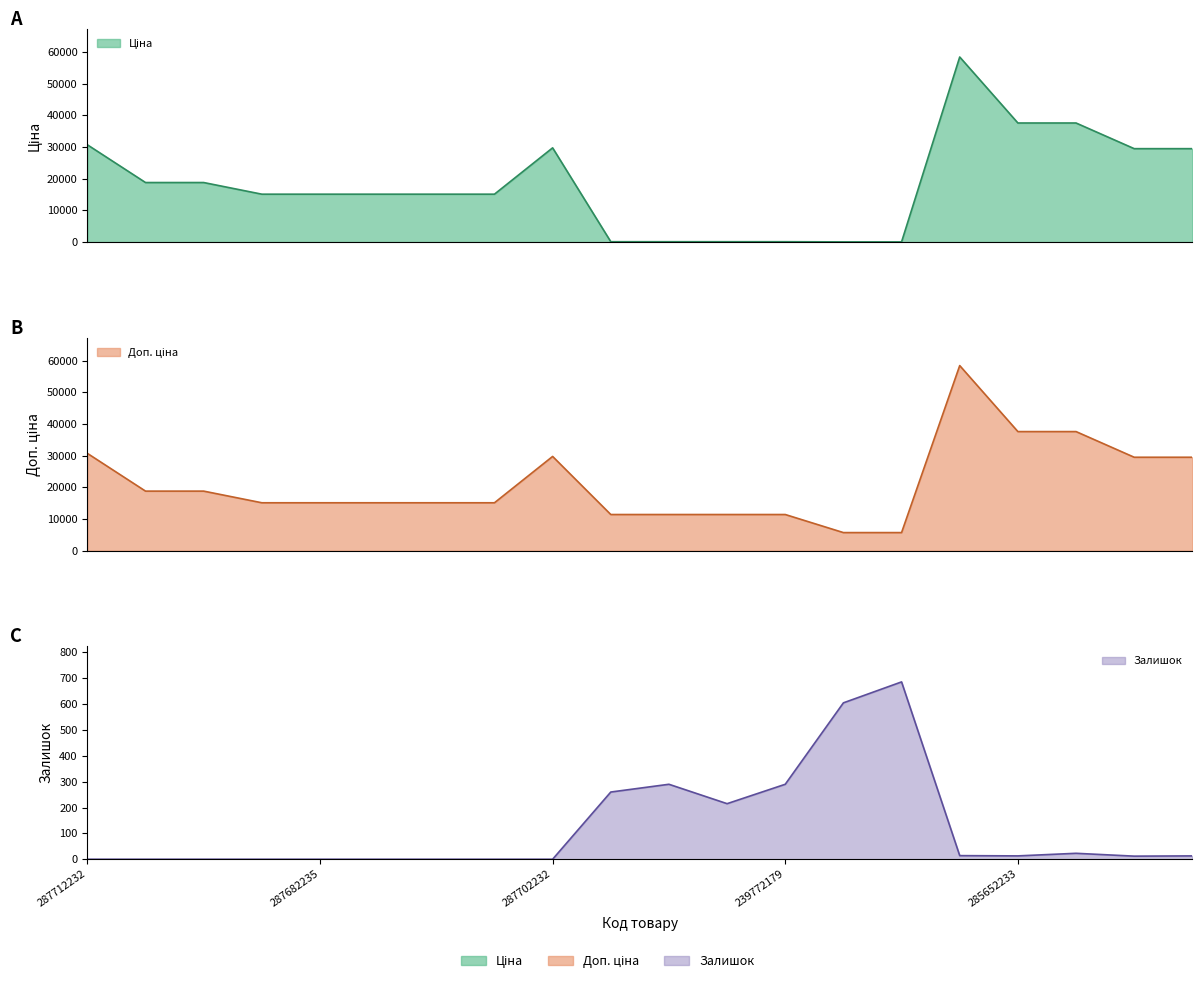

List the series in order of their peak value, lowest first.

Залишок, Ціна, Доп. ціна